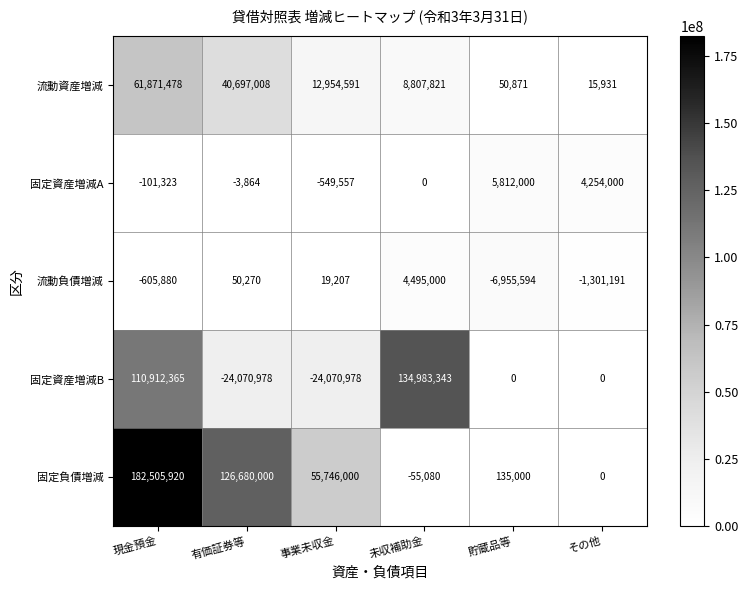

How many categories are shown in the chart?

6